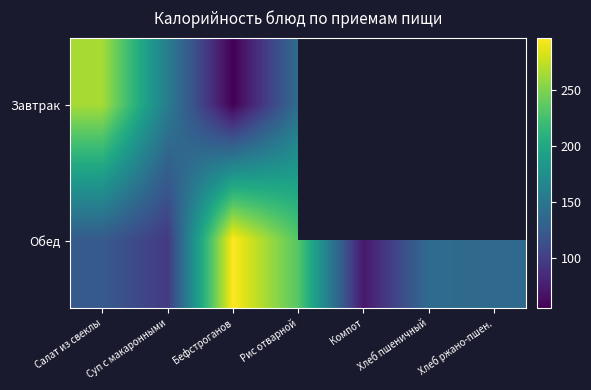

At how many categories does at least one series exceed 249?

2